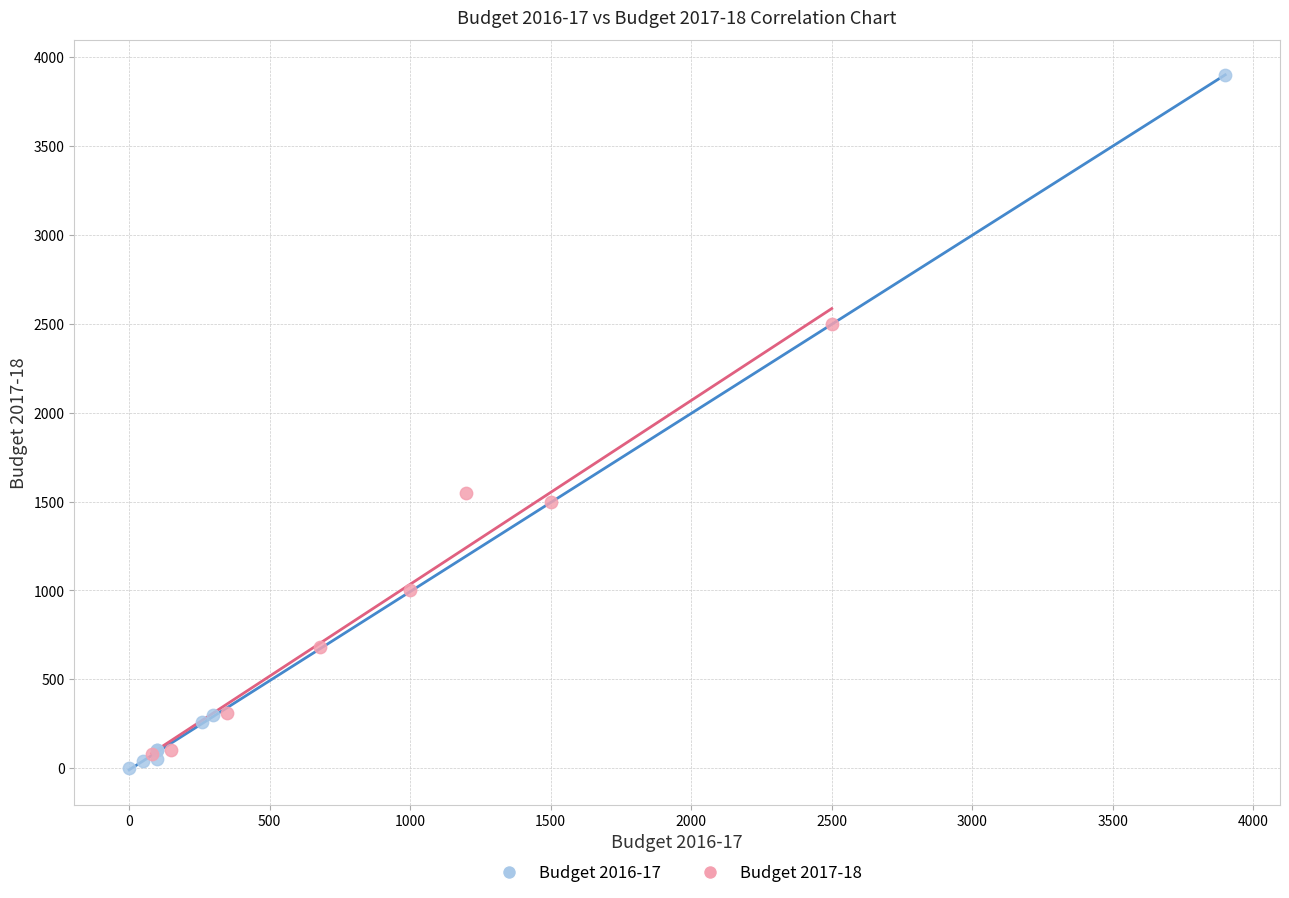

Which series contains the highest Y value?

Budget 2016-17